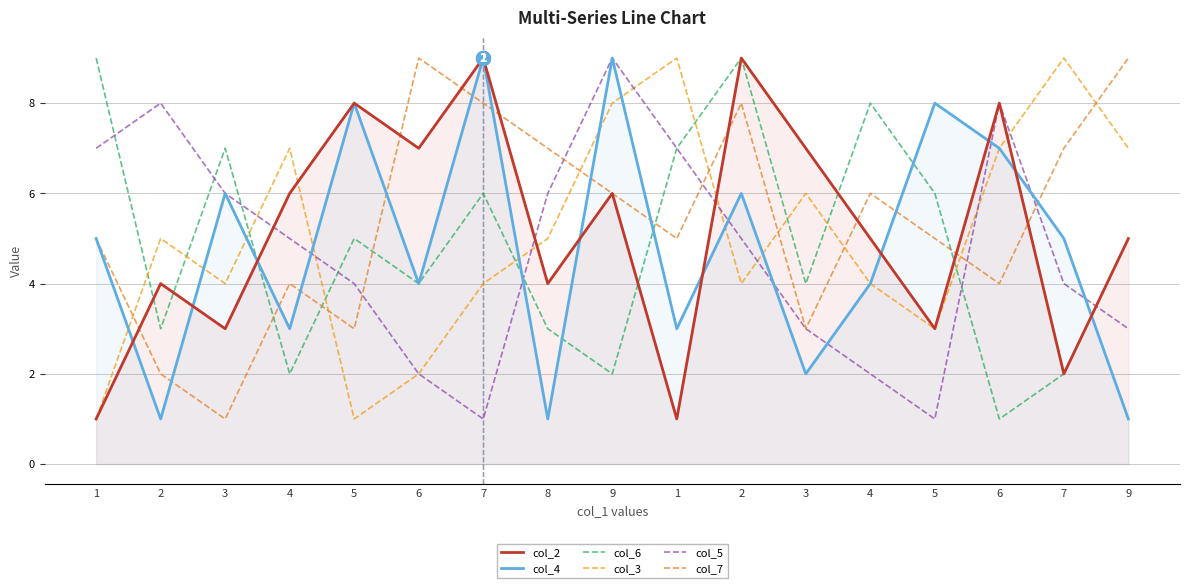

True or false: col_2 has a value of 1 at 1.

True